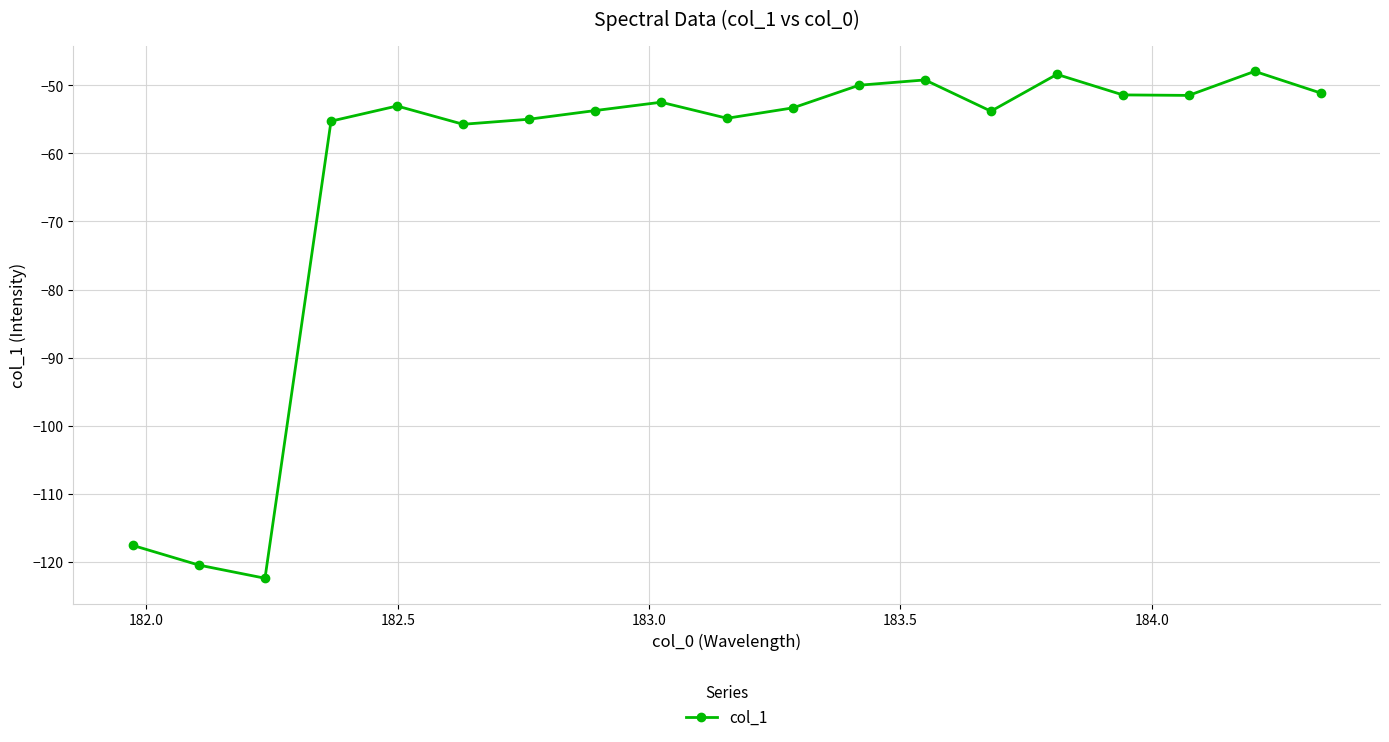

Does the chart have visible grid lines?

Yes